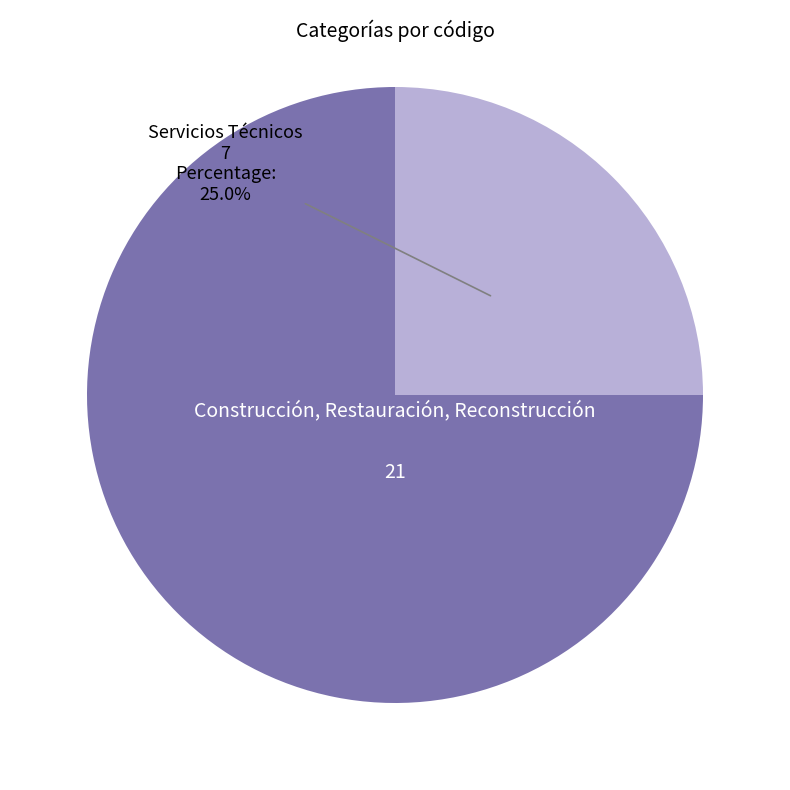

How many segments does this pie chart have?

2